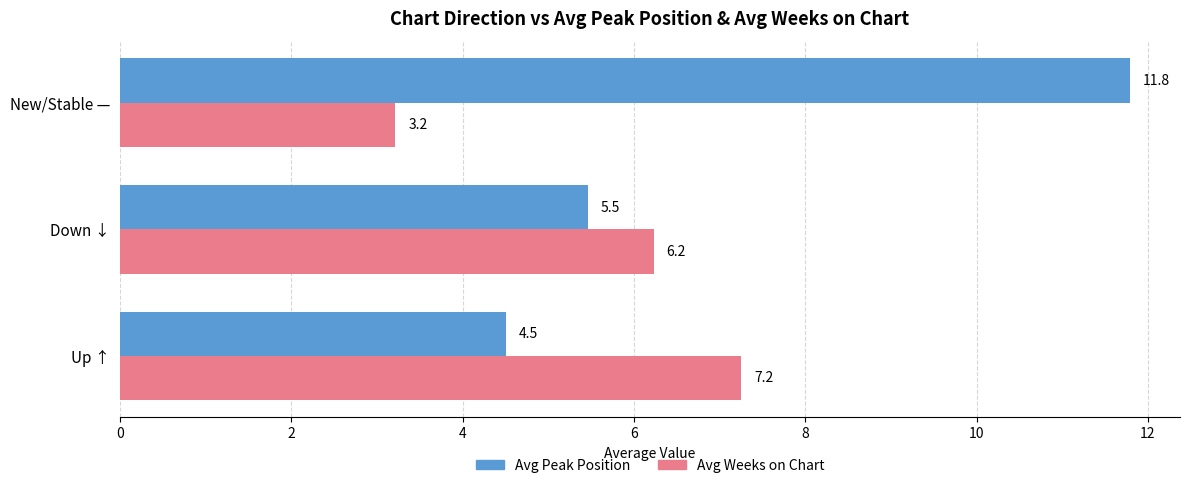

Read the Avg Weeks on Chart value at New/Stable —.

3.2